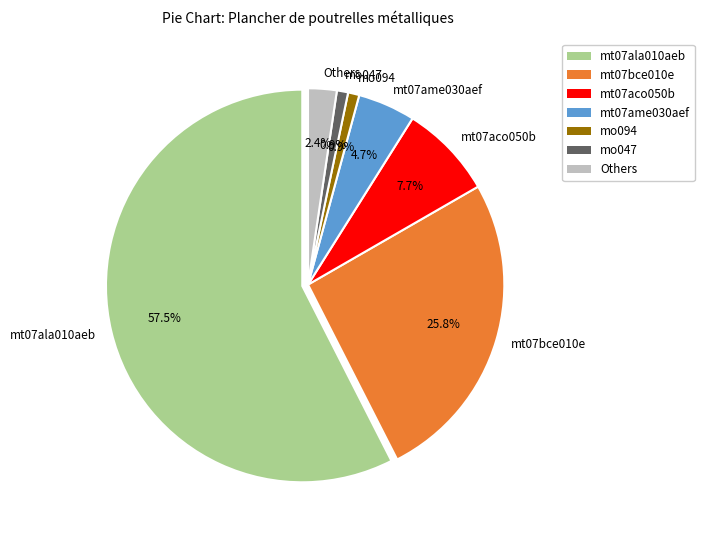

What is the largest slice in the pie chart?

mt07ala010aeb